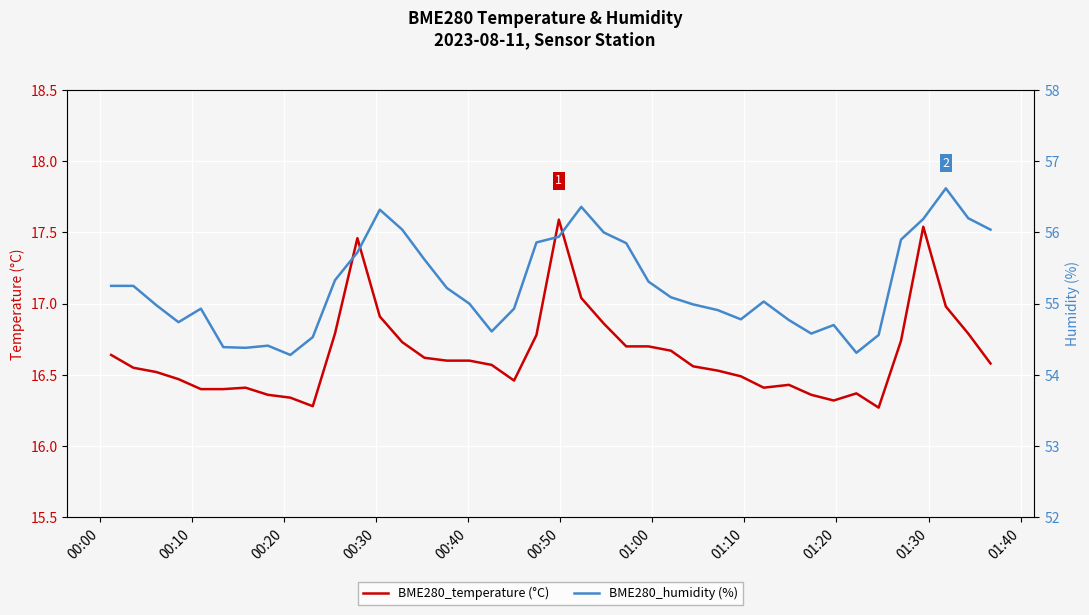

What is the minimum value for BME280_temperature (°C)?

16.3